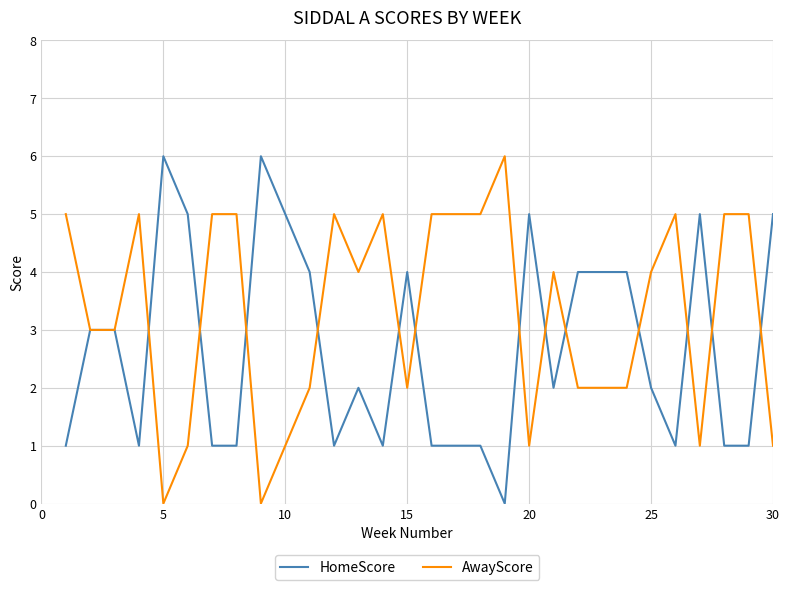

What is the maximum value for HomeScore?

6